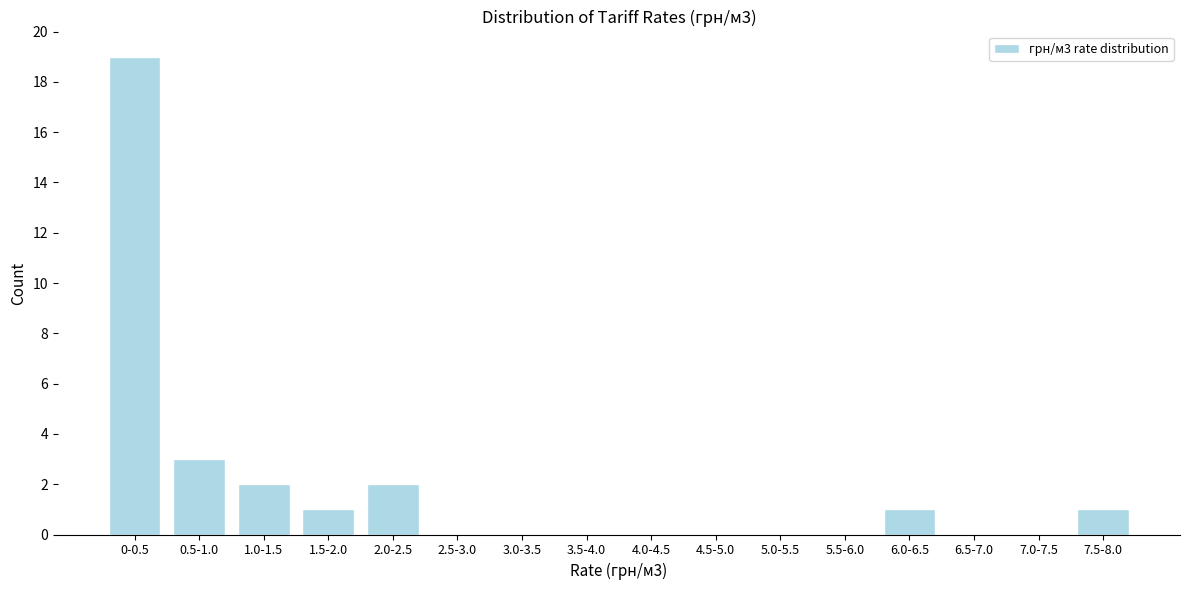

Reading left to right, extract all data points from this chart.

0-0.5=19	0.5-1.0=3	1.0-1.5=2	1.5-2.0=1	2.0-2.5=2	2.5-3.0=0	3.0-3.5=0	3.5-4.0=0	4.0-4.5=0	4.5-5.0=0	5.0-5.5=0	5.5-6.0=0	6.0-6.5=1	6.5-7.0=0	7.0-7.5=0	7.5-8.0=1